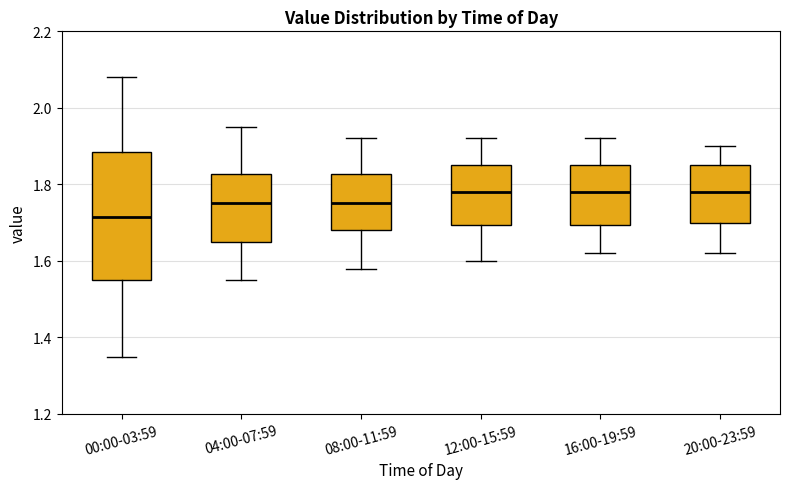

Which box is the tallest, from its lower edge to its upper edge?

00:00-03:59